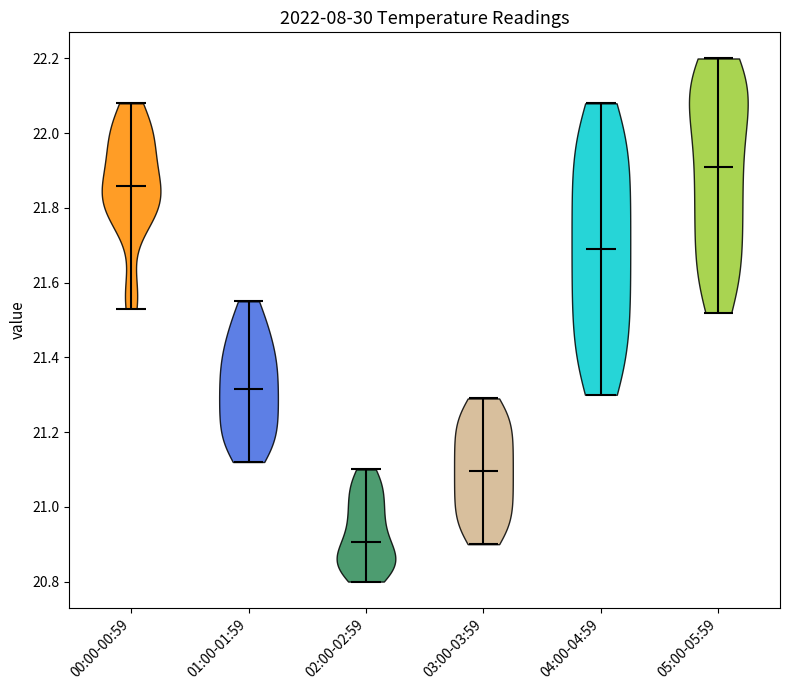

Reading left to right, read every violin against the y-axis: where its median line is, and the lowest and highest points it reaches. The values are not printed on the chart, so give them approximately, as read against the axis.

00:00-00:59: median line 21.86, lowest point 21.54, highest point 22.08
01:00-01:59: median line 21.32, lowest point 21.12, highest point 21.56
02:00-02:59: median line 20.90, lowest point 20.80, highest point 21.10
03:00-03:59: median line 21.10, lowest point 20.90, highest point 21.30
04:00-04:59: median line 21.70, lowest point 21.30, highest point 22.08
05:00-05:59: median line 21.92, lowest point 21.52, highest point 22.20